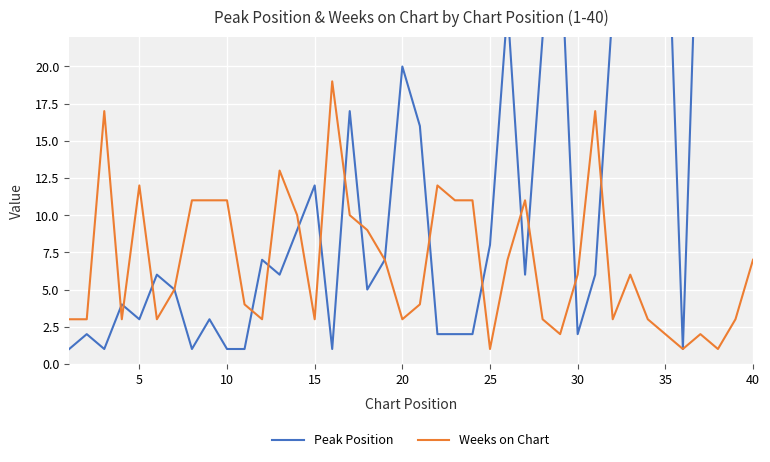

What is the value of the Weeks on Chart point at the 30th from the left?

6